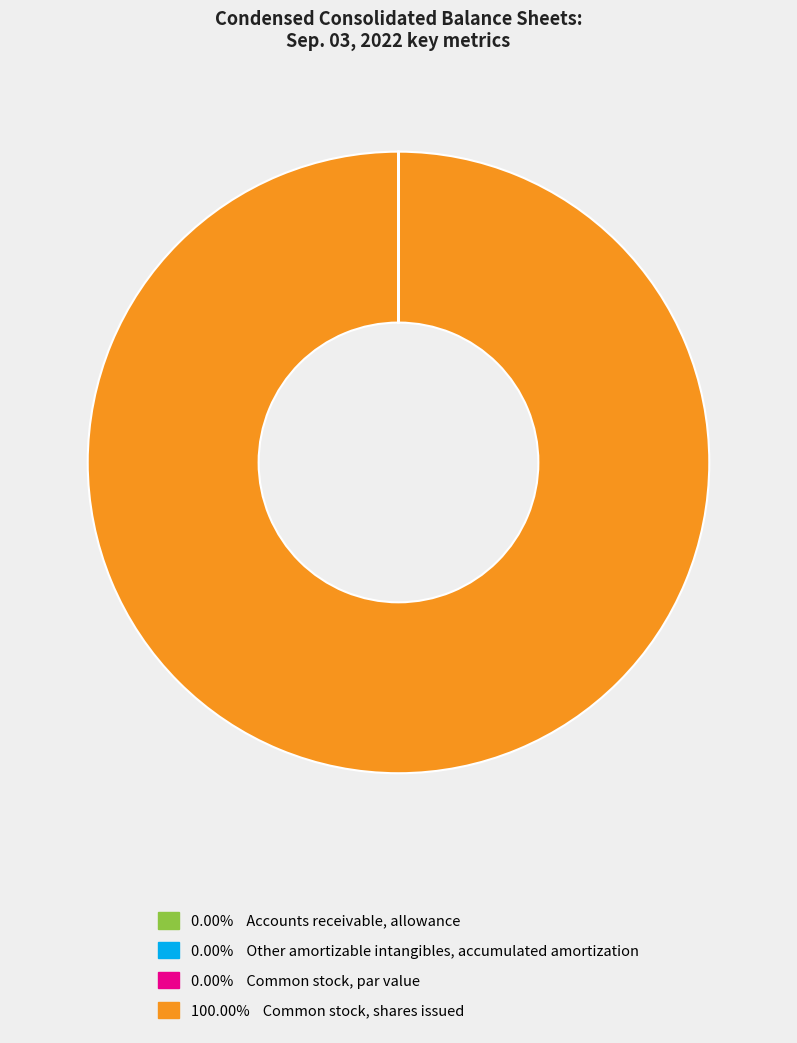

Is there a majority slice in this chart?

Yes